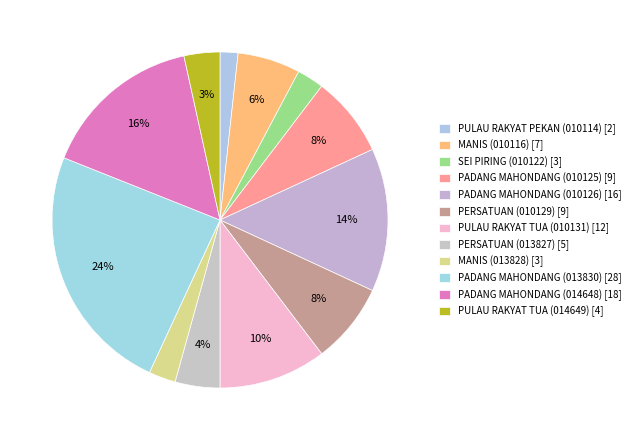

Which slice is the largest?

PADANG MAHONDANG (013830)